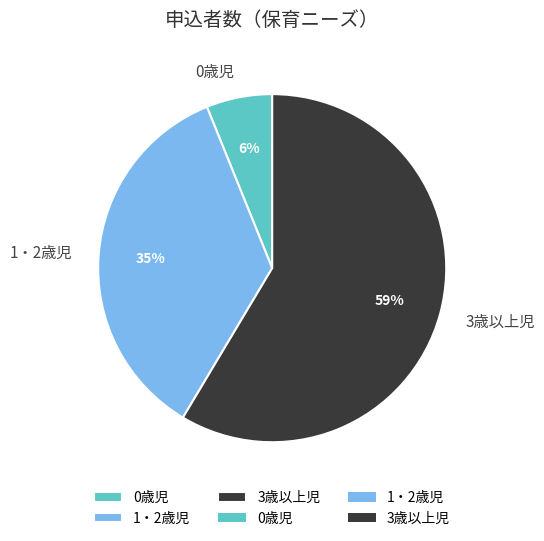

To the nearest percent, what is the average slice percentage?

33%